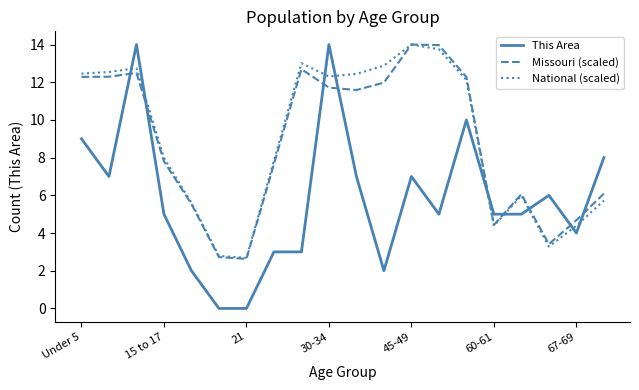

What is the maximum value shown in the chart?

14.0